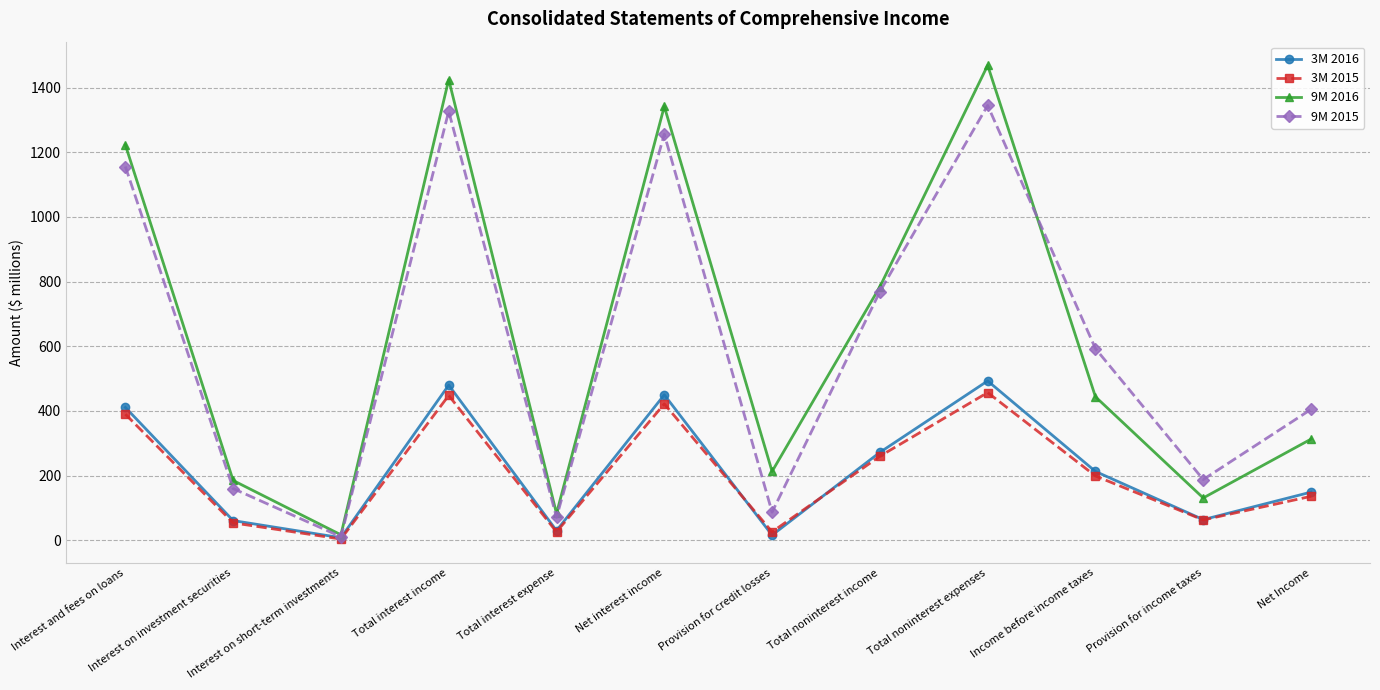

What is the total value across all series at Total noninterest income?

2085